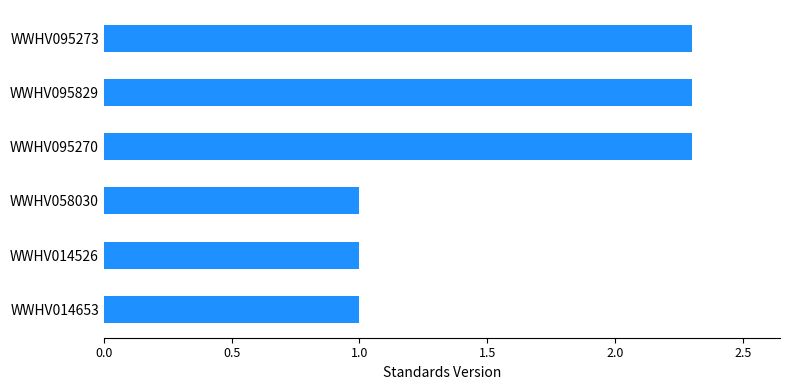

What is the change in value from WWHV095270 to WWHV014653?

-1.3